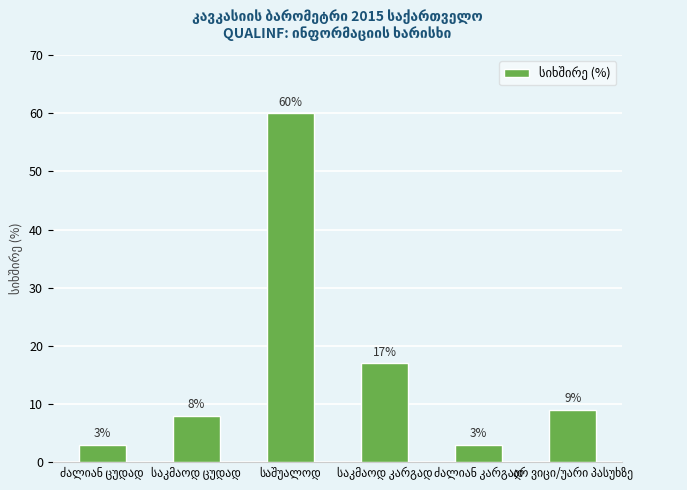

What is the smallest value displayed?

3